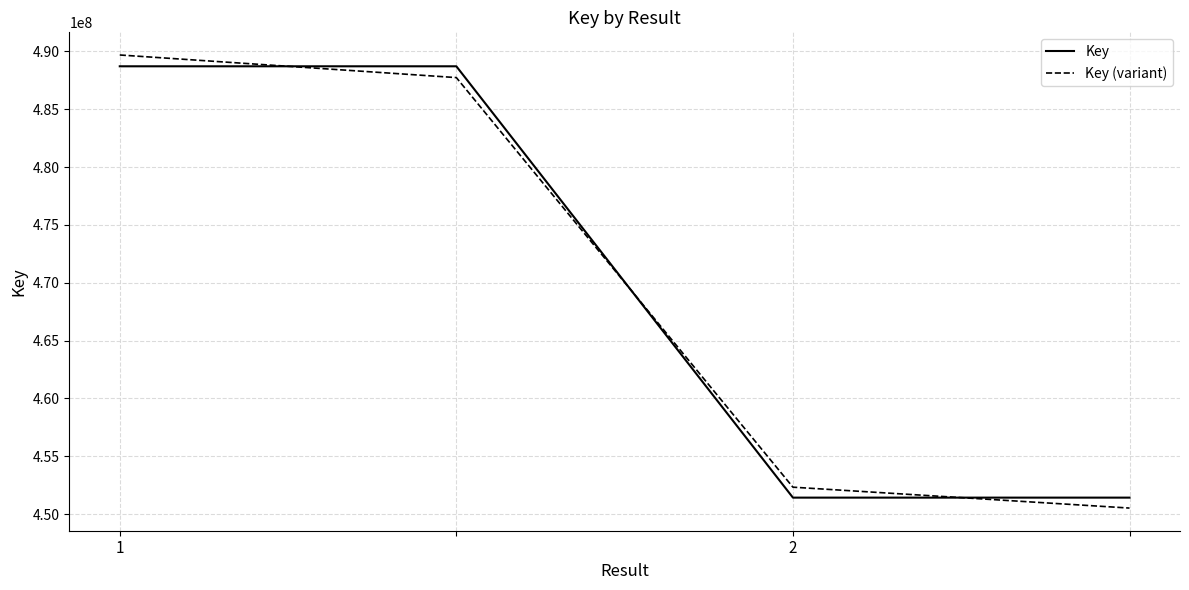

True or false: Key (variant) and Key cross at least once.

True